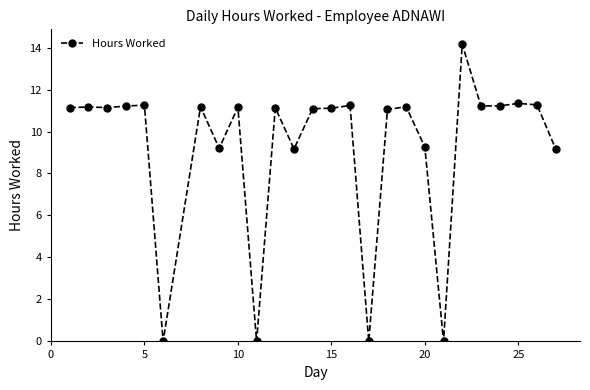

True or false: there are more than 0 points higher than both neighbors.

True